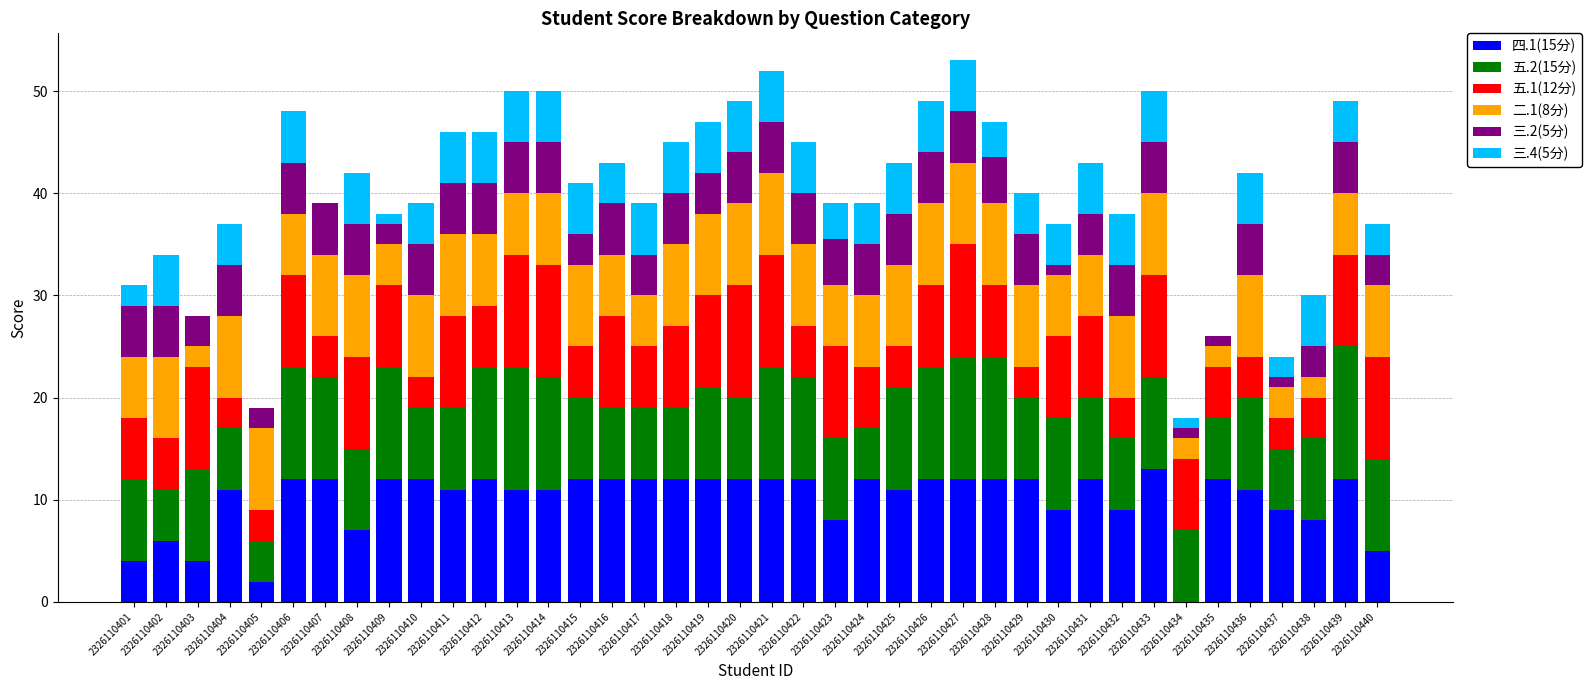

What are all the series names shown in the legend?

四.1(15分), 五.2(15分), 五.1(12分), 二.1(8分), 三.2(5分), 三.4(5分)